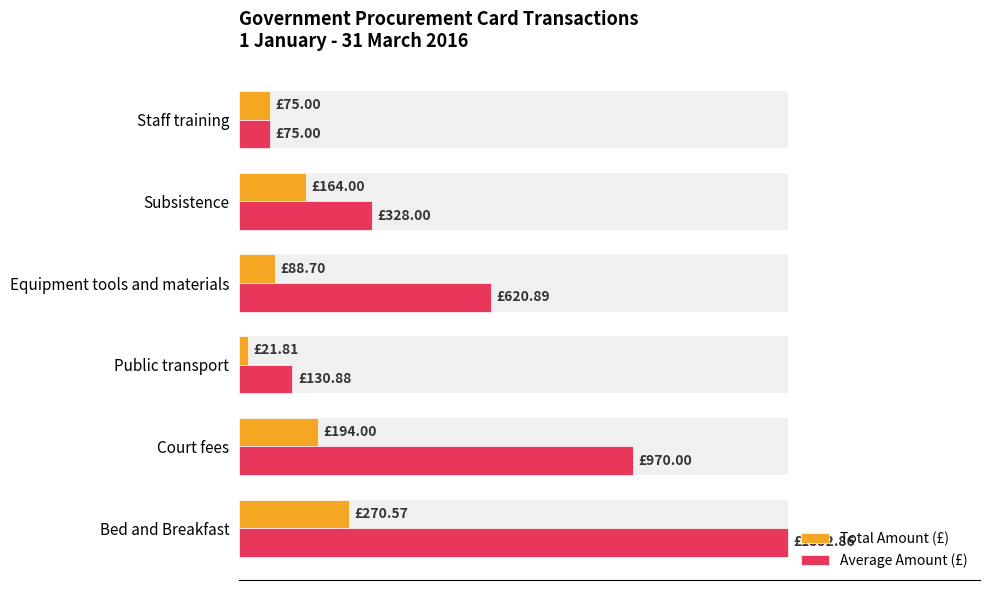

Is the value of Average Amount (£) at Court fees greater than the value of Total Amount (£) at Staff training?

Yes